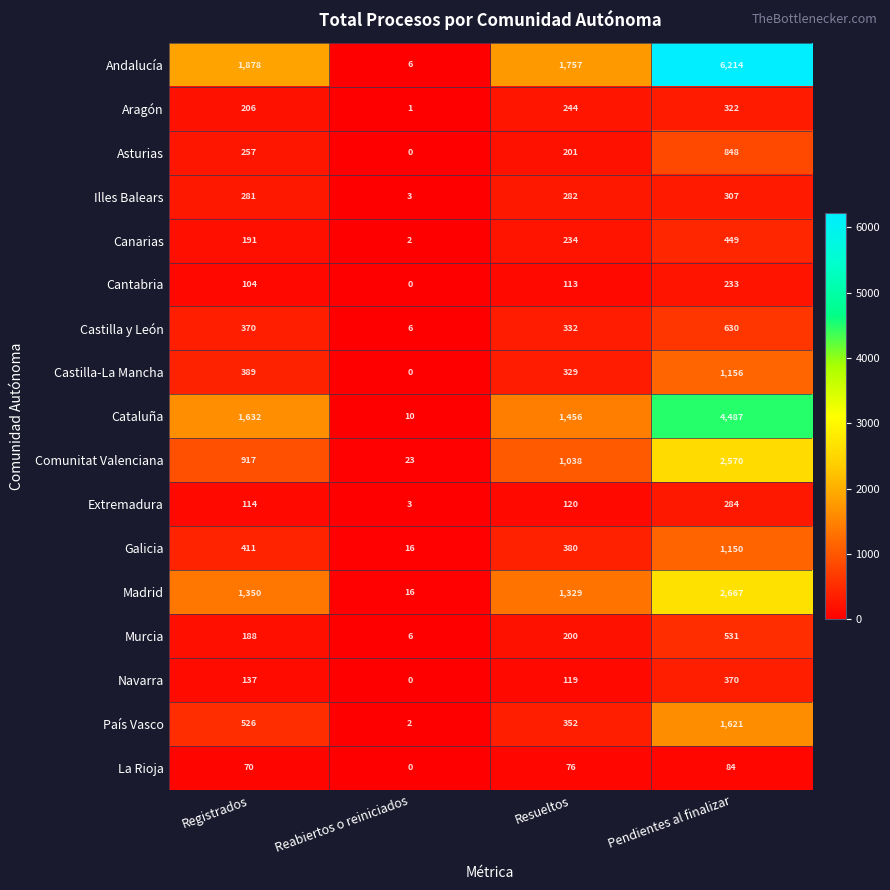

At which category is the sum across all series the highest?

Pendientes al finalizar